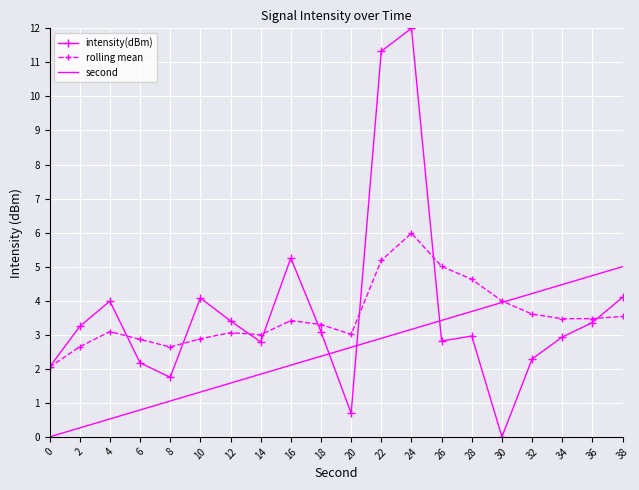

Read the second value at 34.

4.5